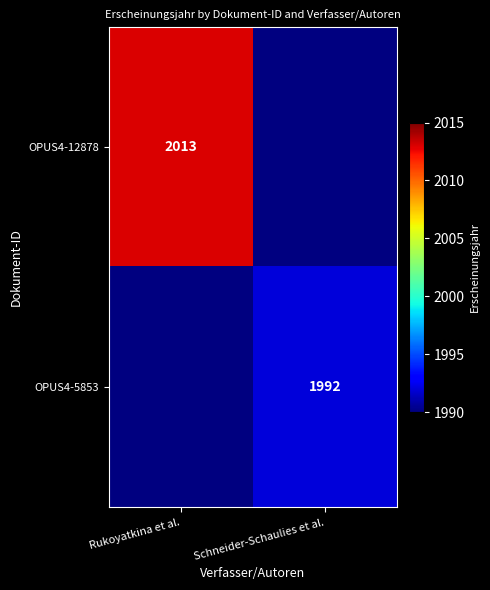

Between Schneider-Schaulies et al. and Rukoyatkina et al., which is larger?

Rukoyatkina et al.